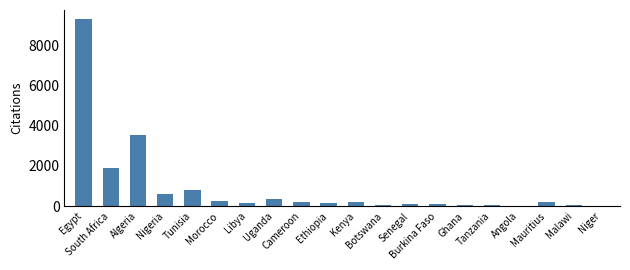

Are the bars horizontal?

No